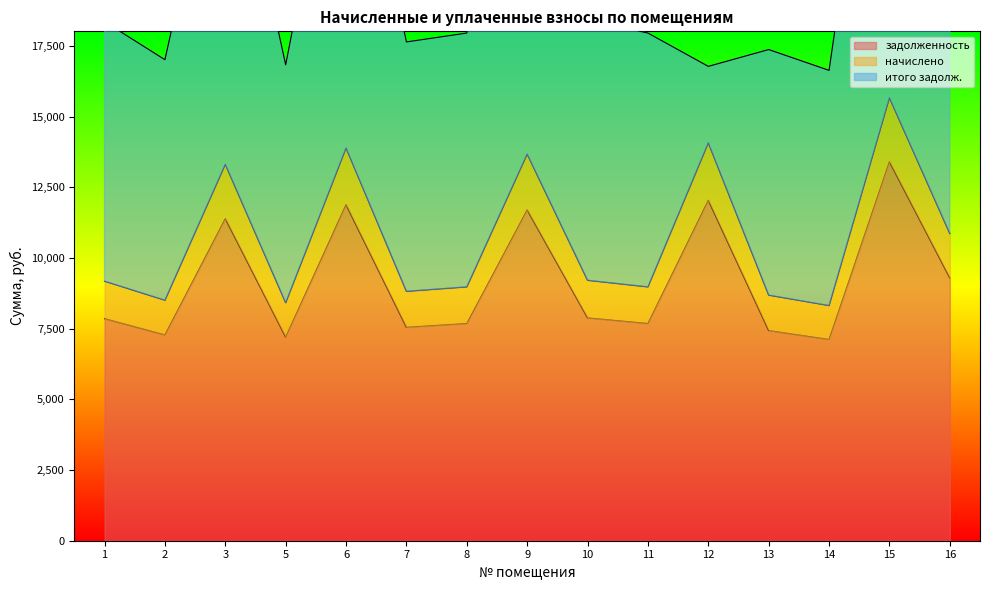

The value of начислено at 8 is 8976.0. True or false?

True